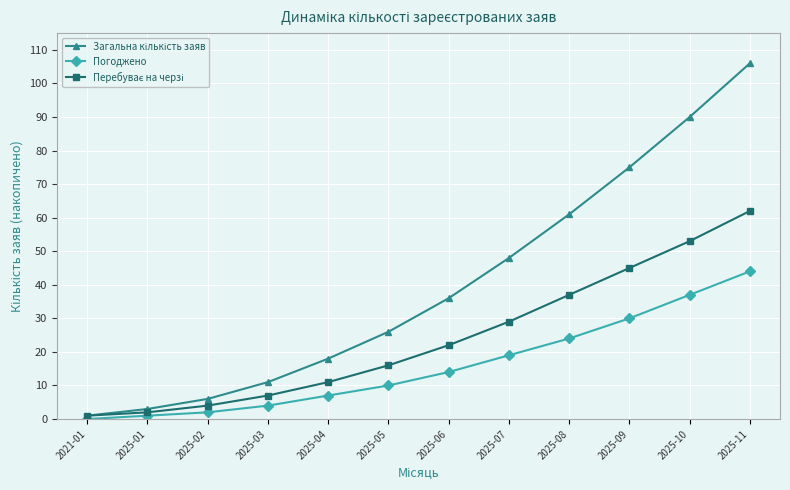

What is the maximum value shown in the chart?

106